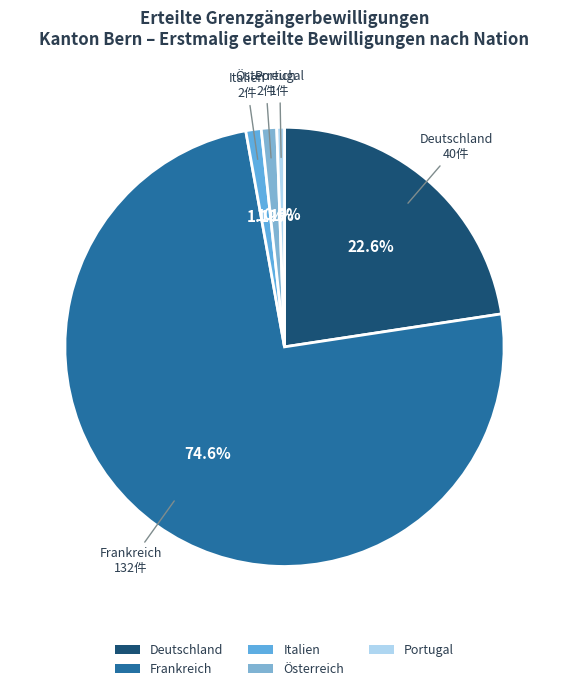

To the nearest percent, what is the difference between the largest and smallest slice percentages?

74%